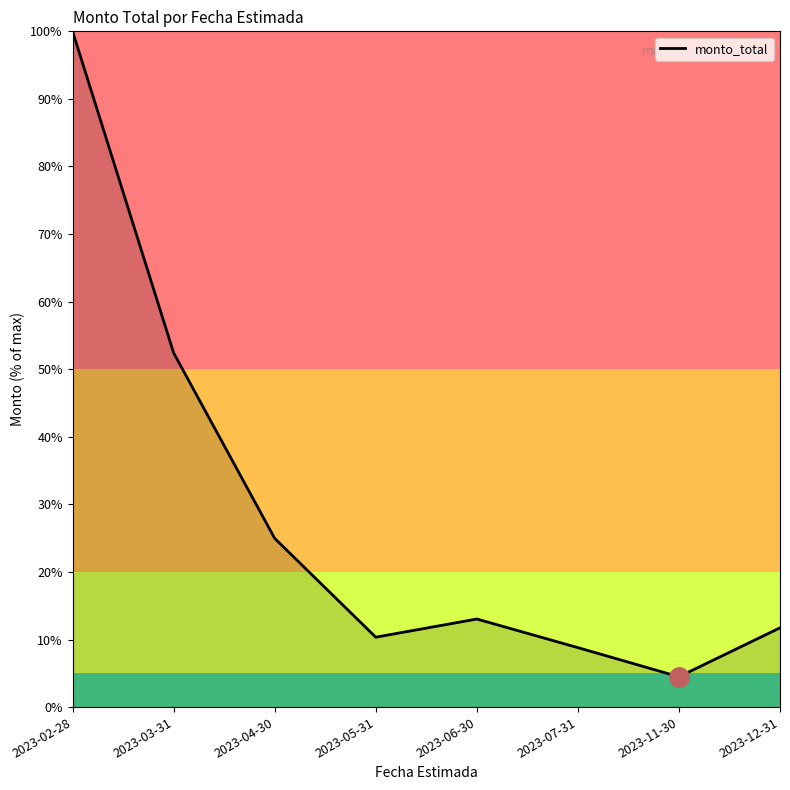

The value at 2023-12-31 is 11.7. True or false?

True